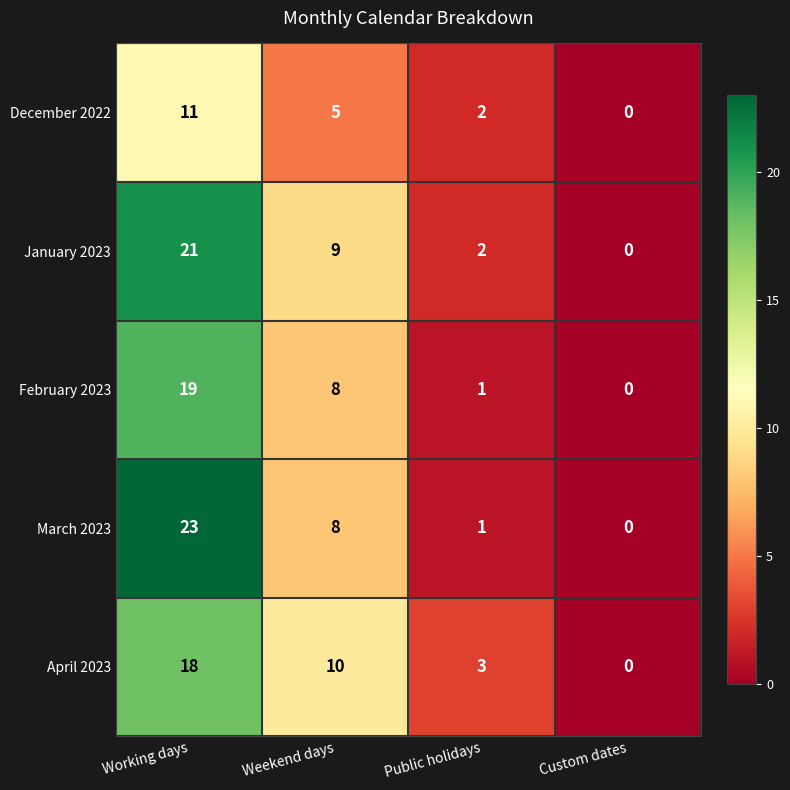

What is the difference between the maximum and minimum values in the December 2022 series?

11